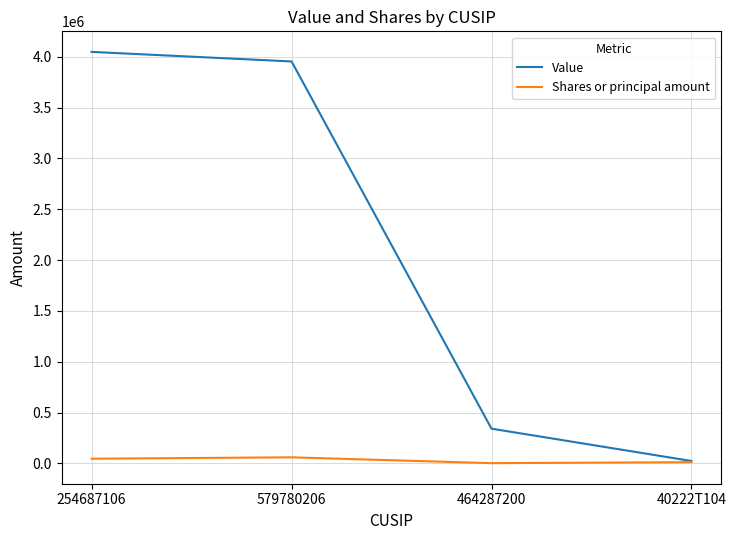

Which series has the largest range (max minus min)?

Value